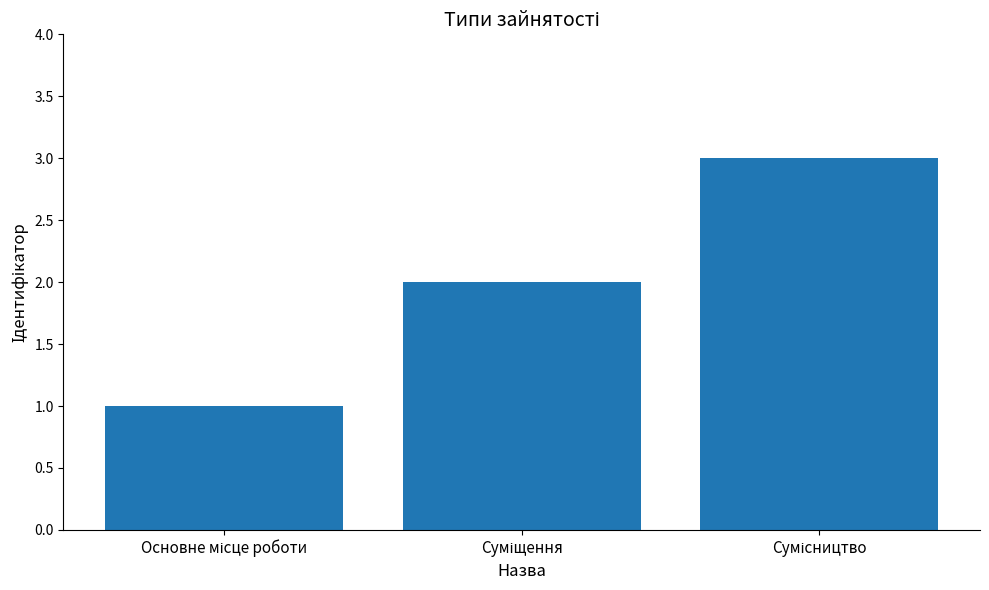

Reading right to left, list all the values displayed in this chart.

3	2	1